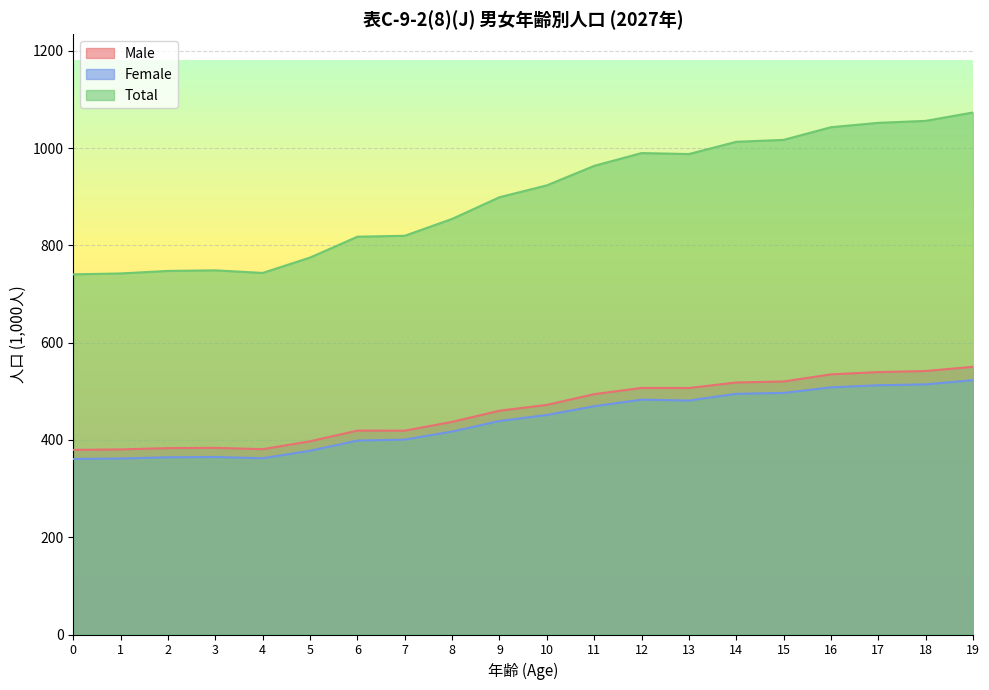

Does the chart display data point markers on the line(s)?

No